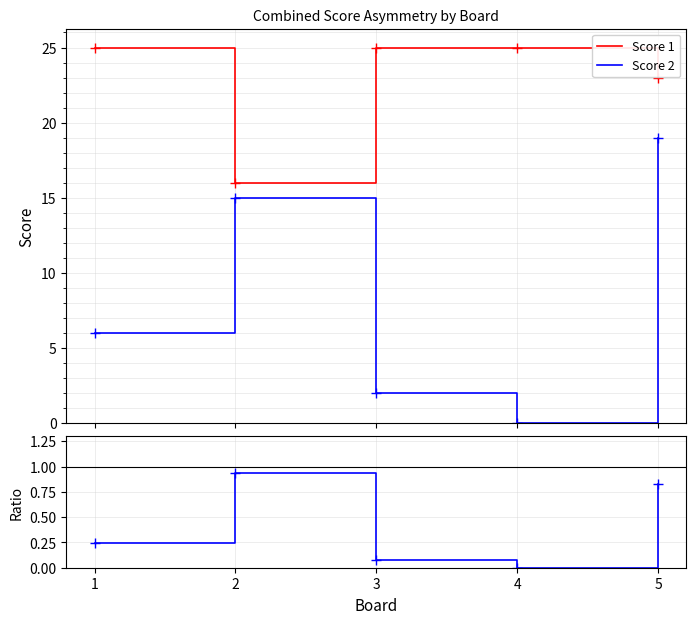

Which series changed the most between 4 and 5?

Score 2